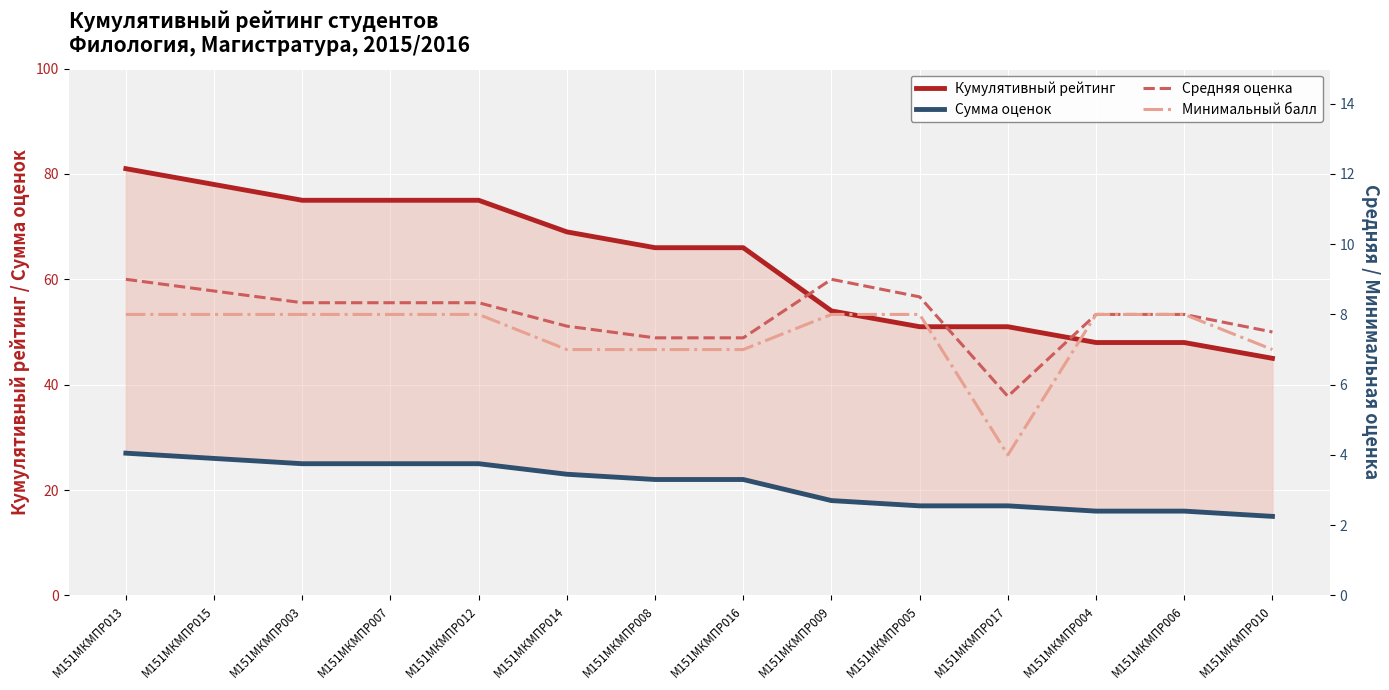

Reading left to right, list all the values displayed in this chart.

Кумулятивный рейтинг: М151МКМПР013=81.0	М151МКМПР015=78.0	М151МКМПР003=75.0	М151МКМПР007=75.0	М151МКМПР012=75.0	М151МКМПР014=69.0	М151МКМПР008=66.0	М151МКМПР016=66.0	М151МКМПР009=54.0	М151МКМПР005=51.0	М151МКМПР017=51.0	М151МКМПР004=48.0	М151МКМПР006=48.0	М151МКМПР010=45.0
Сумма оценок: М151МКМПР013=27.0	М151МКМПР015=26.0	М151МКМПР003=25.0	М151МКМПР007=25.0	М151МКМПР012=25.0	М151МКМПР014=23.0	М151МКМПР008=22.0	М151МКМПР016=22.0	М151МКМПР009=18.0	М151МКМПР005=17.0	М151МКМПР017=17.0	М151МКМПР004=16.0	М151МКМПР006=16.0	М151МКМПР010=15.0
Средняя оценка: М151МКМПР013=9.0	М151МКМПР015=8.7	М151МКМПР003=8.3	М151МКМПР007=8.3	М151МКМПР012=8.3	М151МКМПР014=7.7	М151МКМПР008=7.3	М151МКМПР016=7.3	М151МКМПР009=9.0	М151МКМПР005=8.5	М151МКМПР017=5.7	М151МКМПР004=8.0	М151МКМПР006=8.0	М151МКМПР010=7.5
Минимальный балл: М151МКМПР013=8.0	М151МКМПР015=8.0	М151МКМПР003=8.0	М151МКМПР007=8.0	М151МКМПР012=8.0	М151МКМПР014=7.0	М151МКМПР008=7.0	М151МКМПР016=7.0	М151МКМПР009=8.0	М151МКМПР005=8.0	М151МКМПР017=4.0	М151МКМПР004=8.0	М151МКМПР006=8.0	М151МКМПР010=7.0